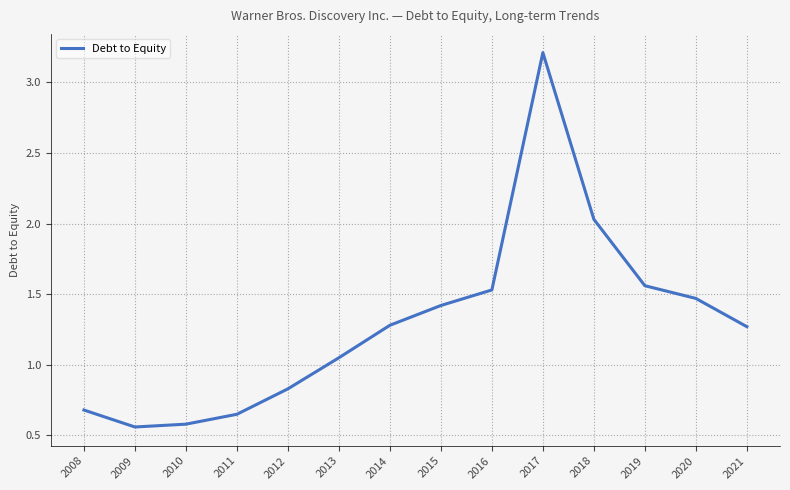

Approximately how many times larger is the value at 2012 compared to 2016?

0.5